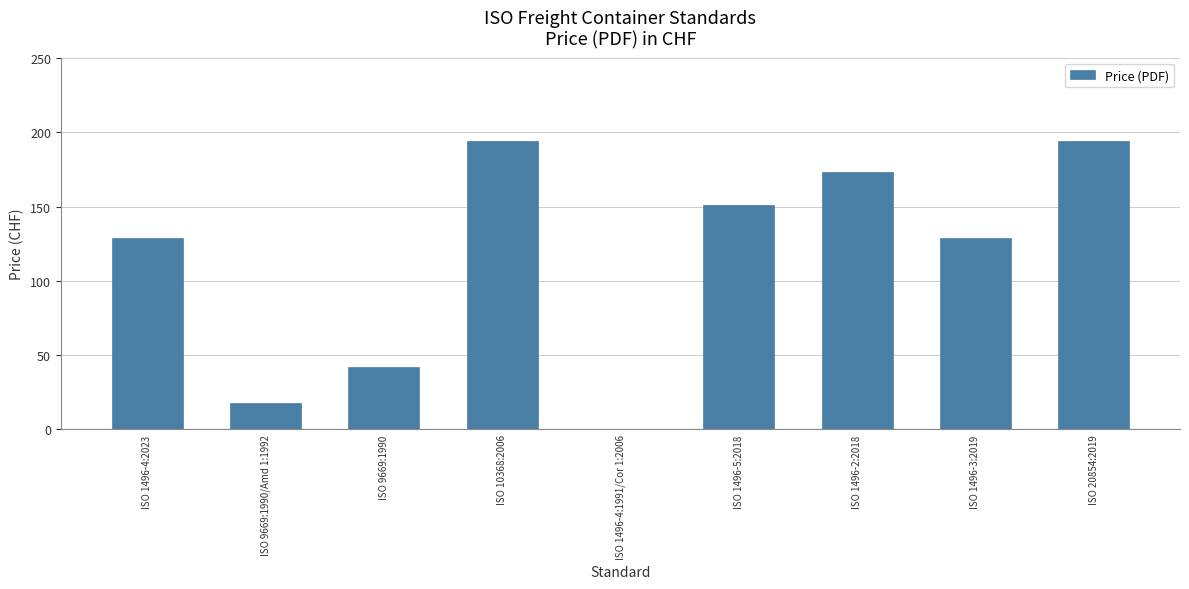

How many data points does each series have?

9